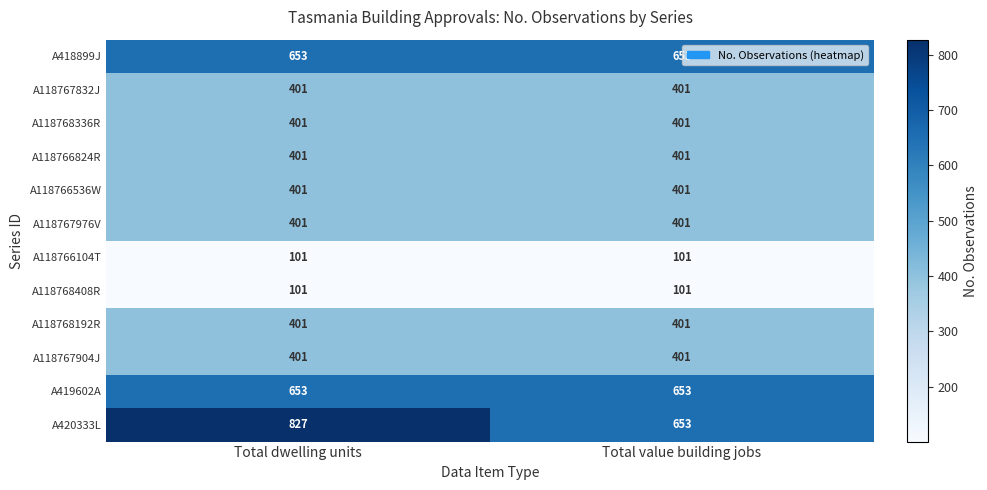

Rank the categories by A420333L value from lowest to highest.

Total value building jobs, Total dwelling units